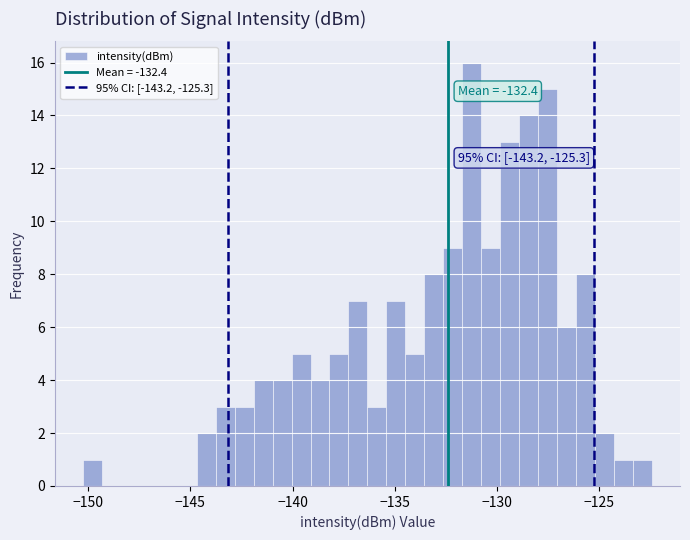

Read against the x-axis, roughly where is the centre of the tallest bar?

-131.0